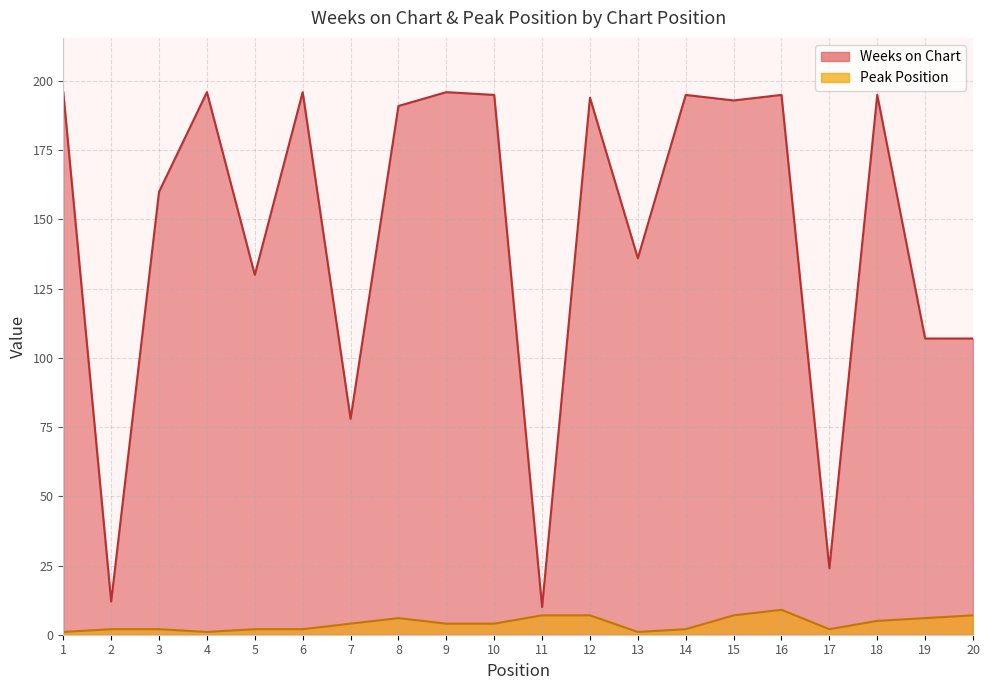

What is the total value across all series at 4?

197